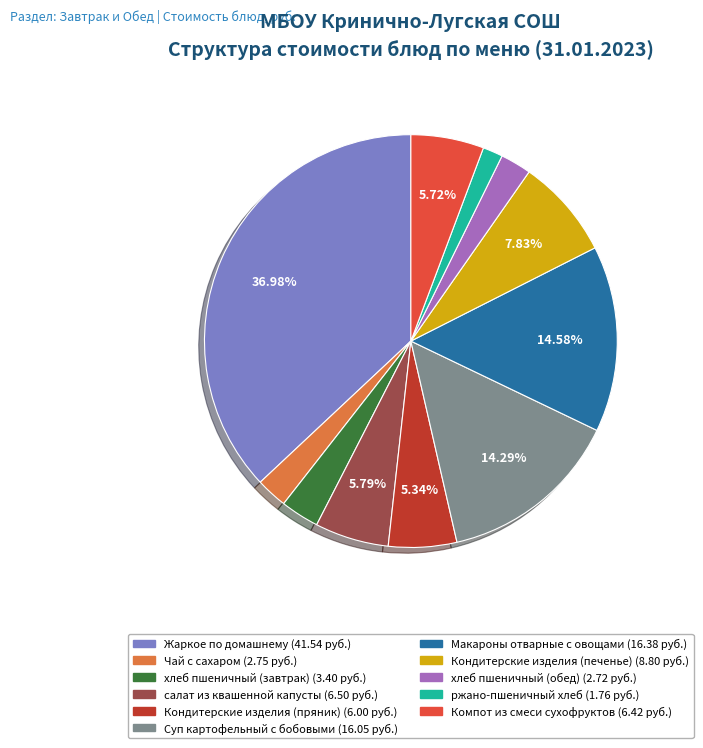

Which category has the biggest portion of the pie?

Жаркое по домашнему